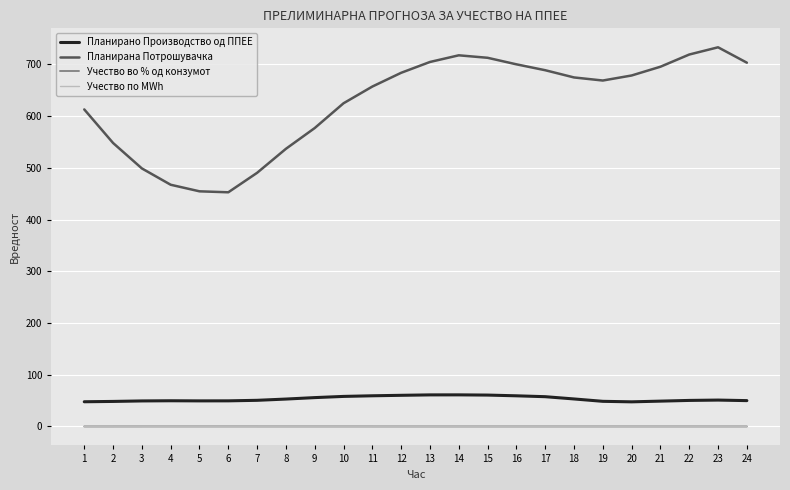

Which label corresponds to the smallest value in the chart?

20